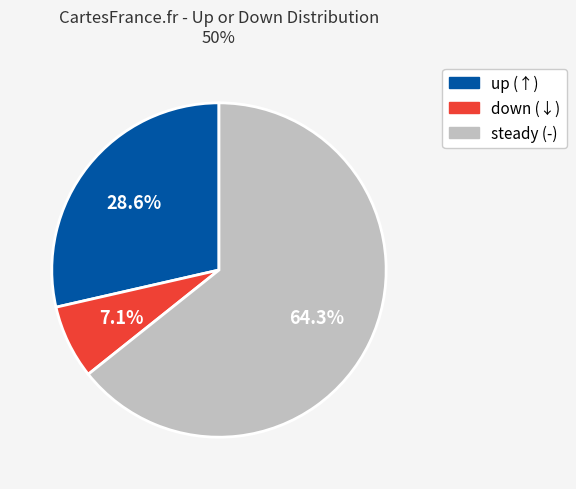

Is there a majority slice in this chart?

Yes